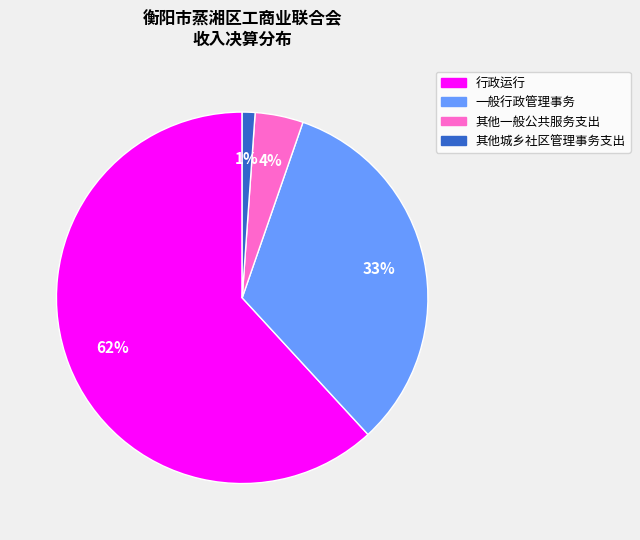

To the nearest percent, what portion does 一般行政管理事务 represent?

33%